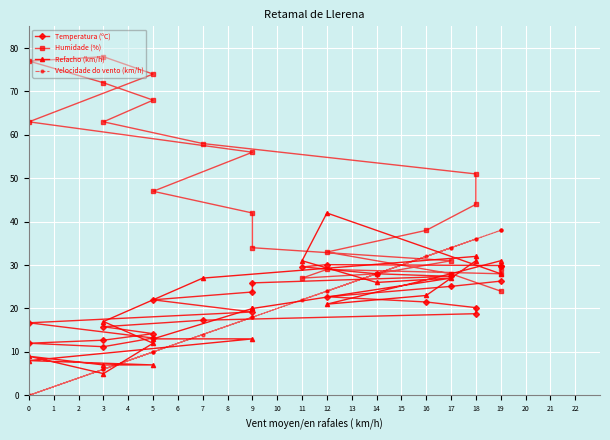

What is the difference between the maximum and minimum values in the Temperatura (ºC) series?

18.9